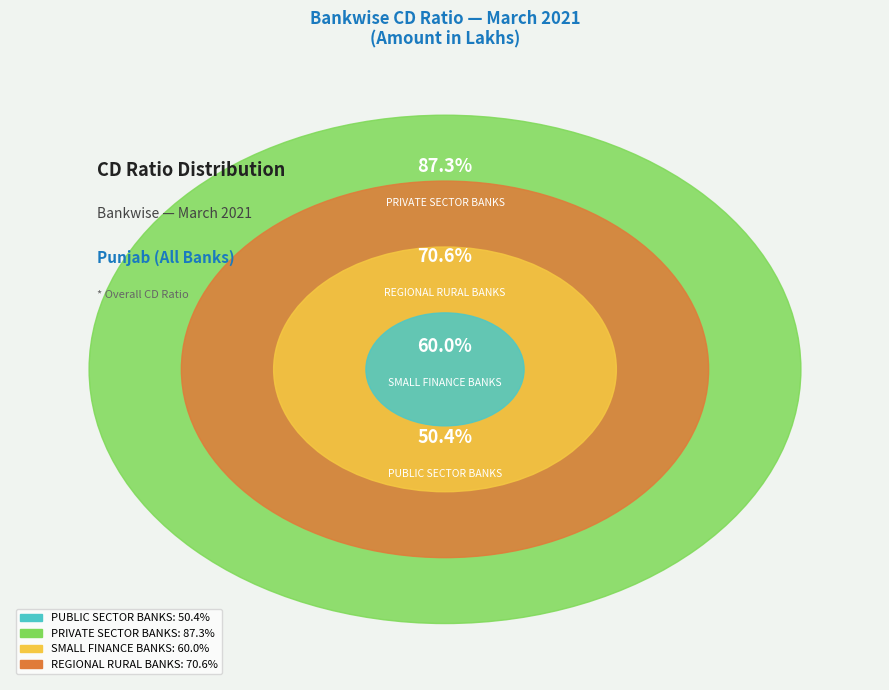

To the nearest percent, what portion does PUBLIC SECTOR BANKS represent?

19%